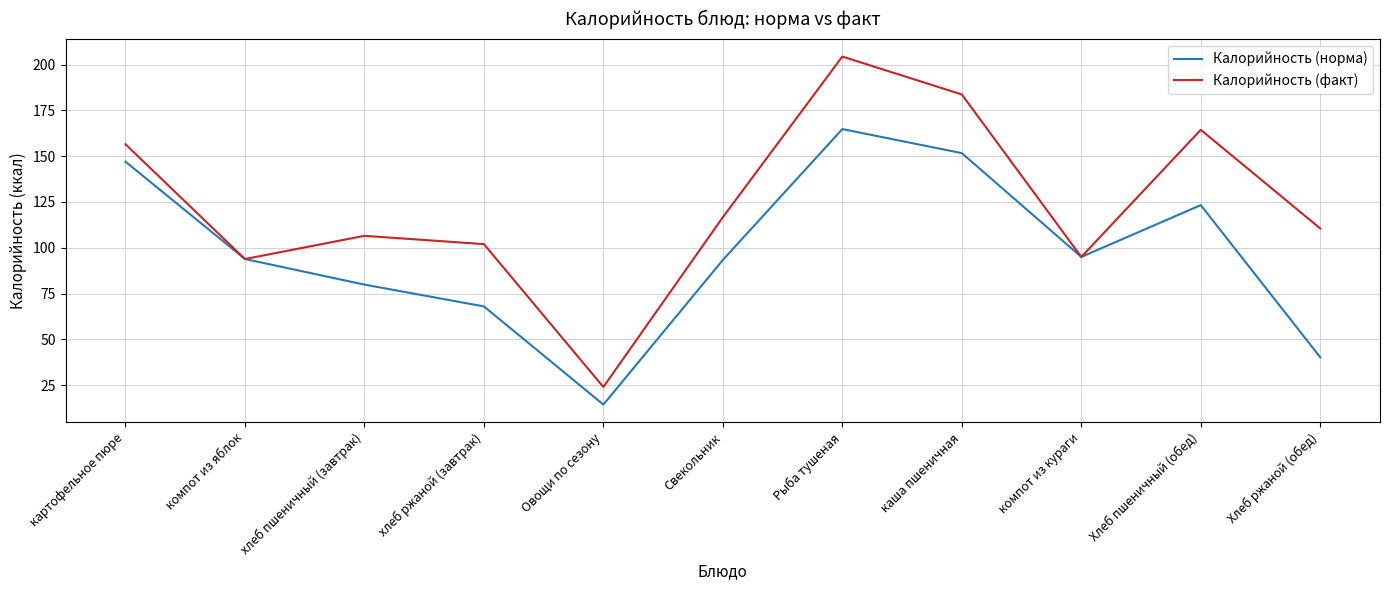

What is the sum of the Калорийность (норма) values at Свекольник and каша пшеничная?

245.0